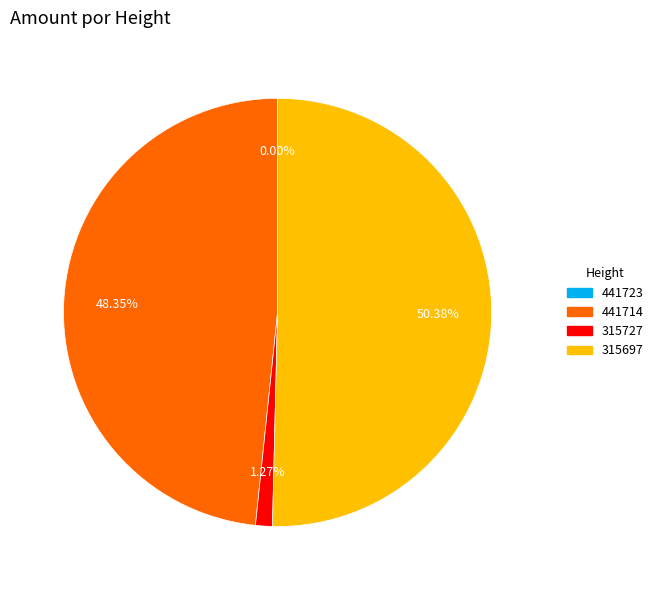

Does any single category account for the majority?

Yes